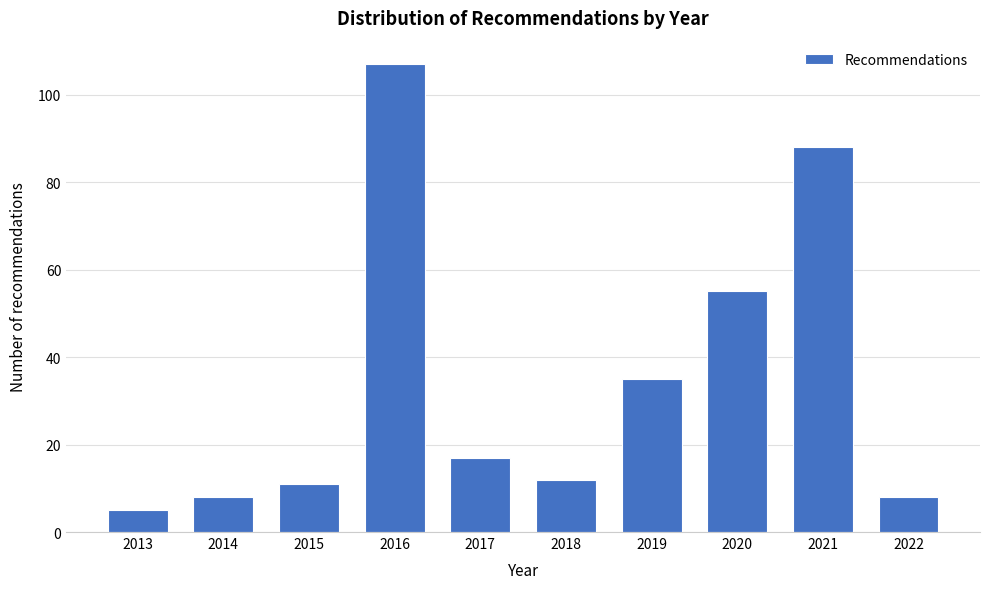

Reading left to right, transcribe all the data shown in this chart.

2013=5	2014=8	2015=11	2016=107	2017=17	2018=12	2019=35	2020=55	2021=88	2022=8